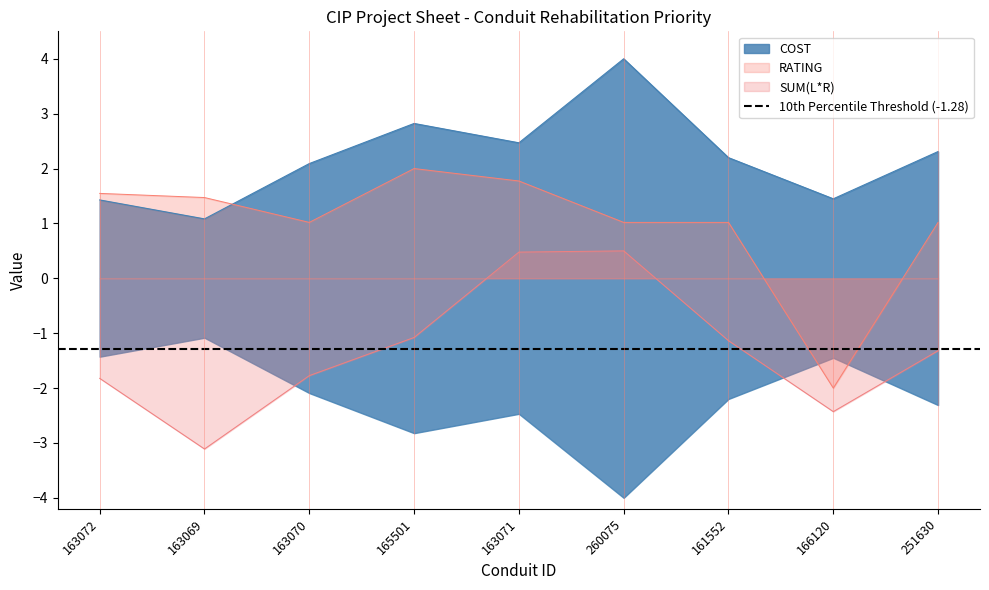

What is the label of the 2nd point from the right?

166120